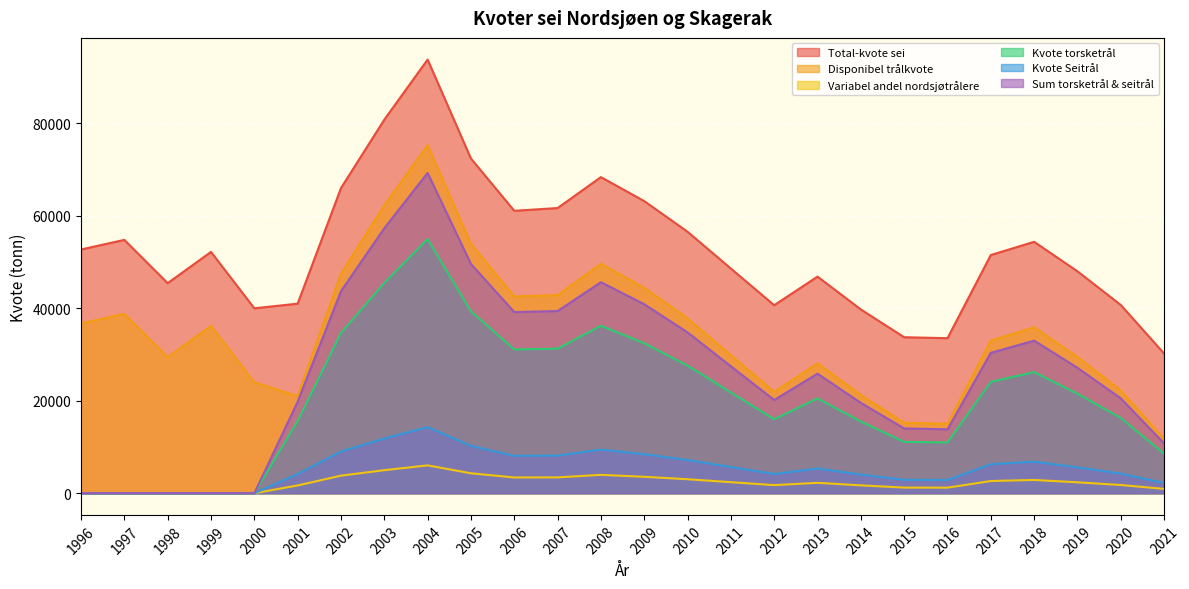

Is the value of Disponibel trålkvote at 2013 greater than the value of Variabel andel nordsjøtrålere at 1998?

Yes